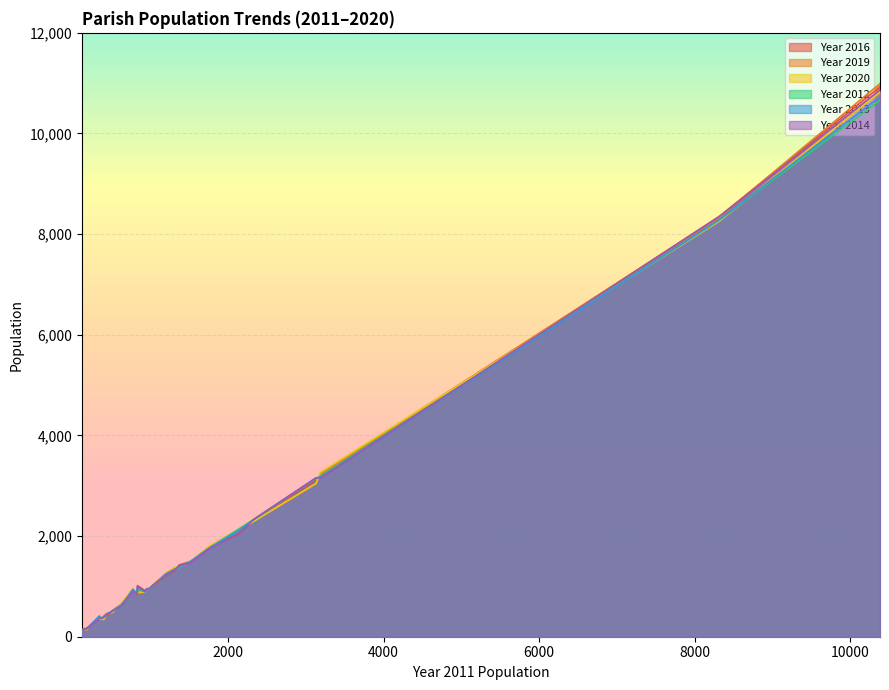

The value of Year 2016 at 3184 is 722. True or false?

False